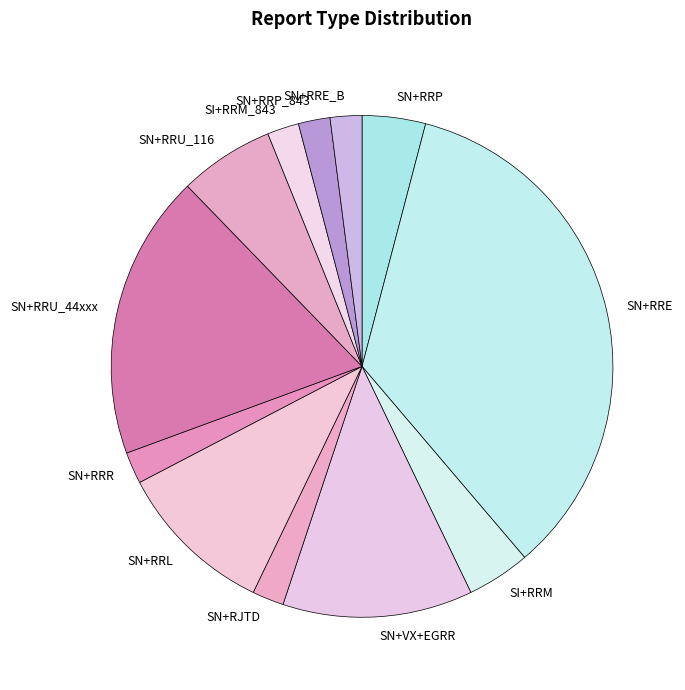

Which category has the biggest portion of the pie?

SN+RRE